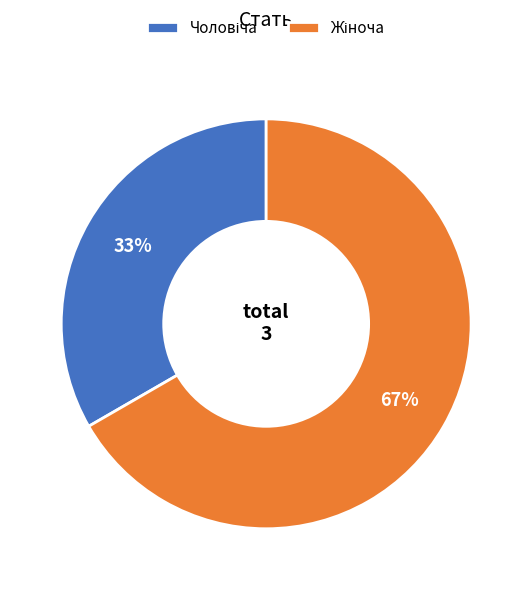

Is there any slice that represents more than half of the pie?

Yes